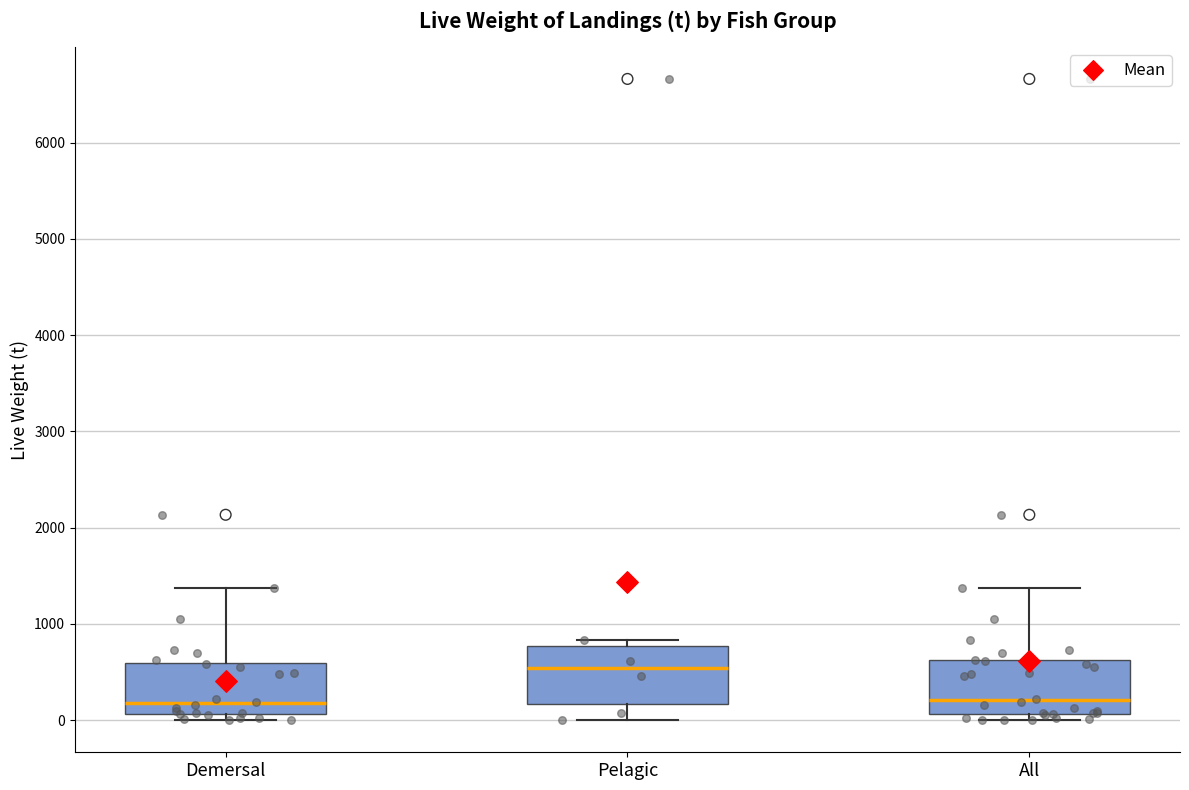

Reading left to right, transcribe this box plot: for each box, give where its median line is, the range the box spans, and where its two whiskers end, as read against the y-axis. The values are not printed on the chart, so give them approximately, as read against the axis.

Demersal: median 200, box 100 to 600, whiskers 0 to 1400
Pelagic: median 500, box 200 to 800, whiskers 0 to 800 (just above the box's upper edge)
All: median 200, box 100 to 600, whiskers 0 to 1400